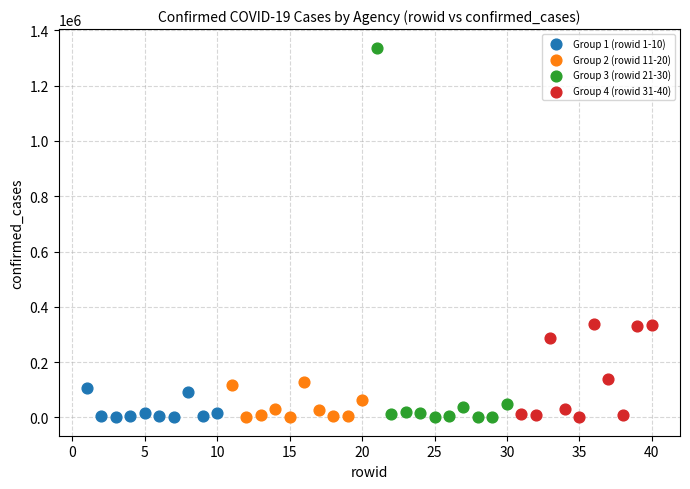

Which series has the largest Y range (max minus min)?

Group 3 (rowid 21-30)